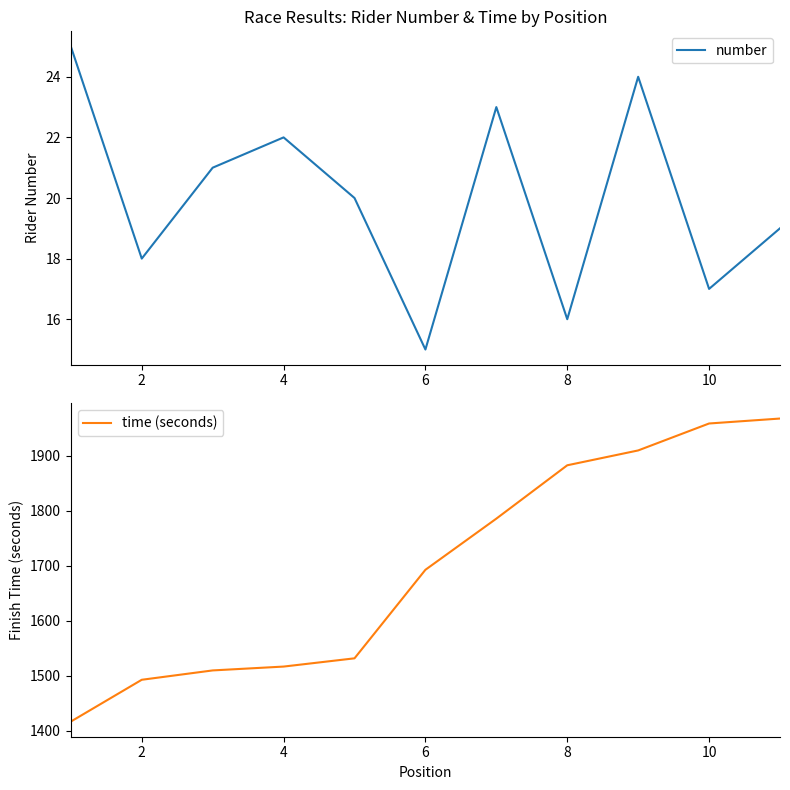

True or false: time (seconds) and number cross at least once.

False